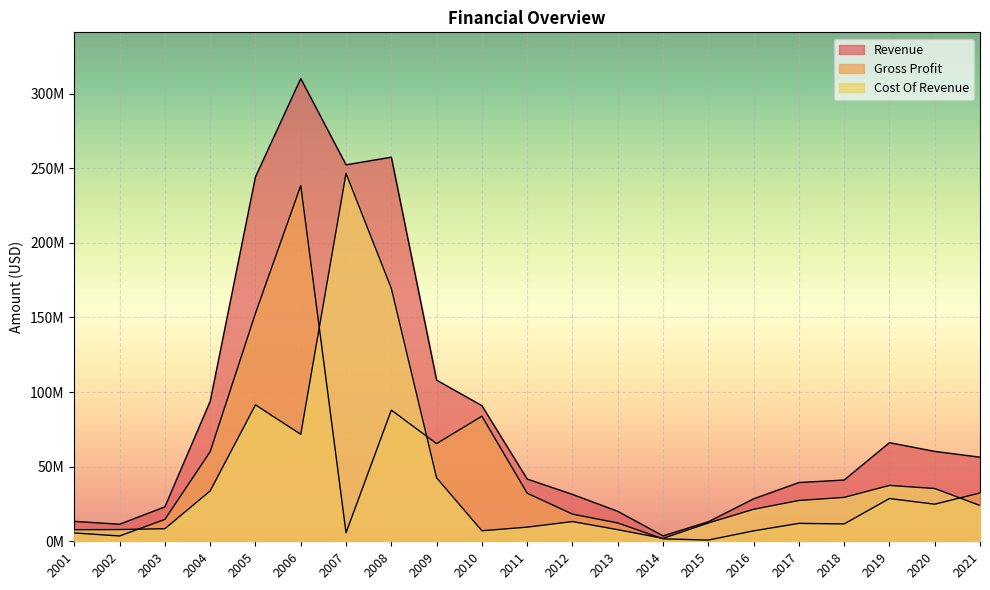

Is the value of Gross Profit at 2018 greater than the value of Cost Of Revenue at 2019?

No